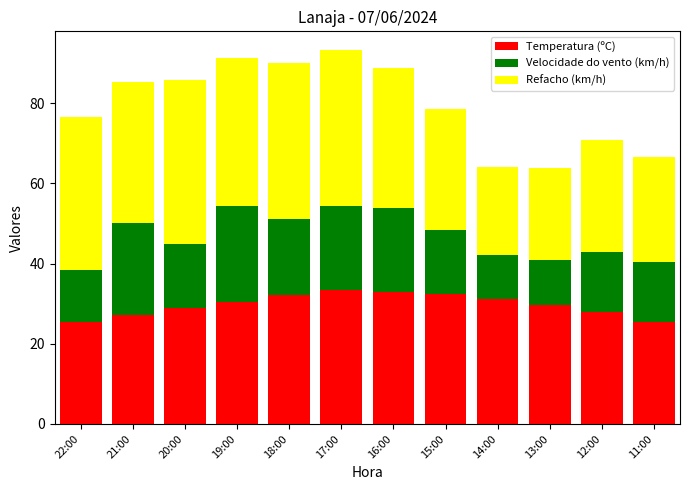

What is the total value across all series at 20:00?

85.9